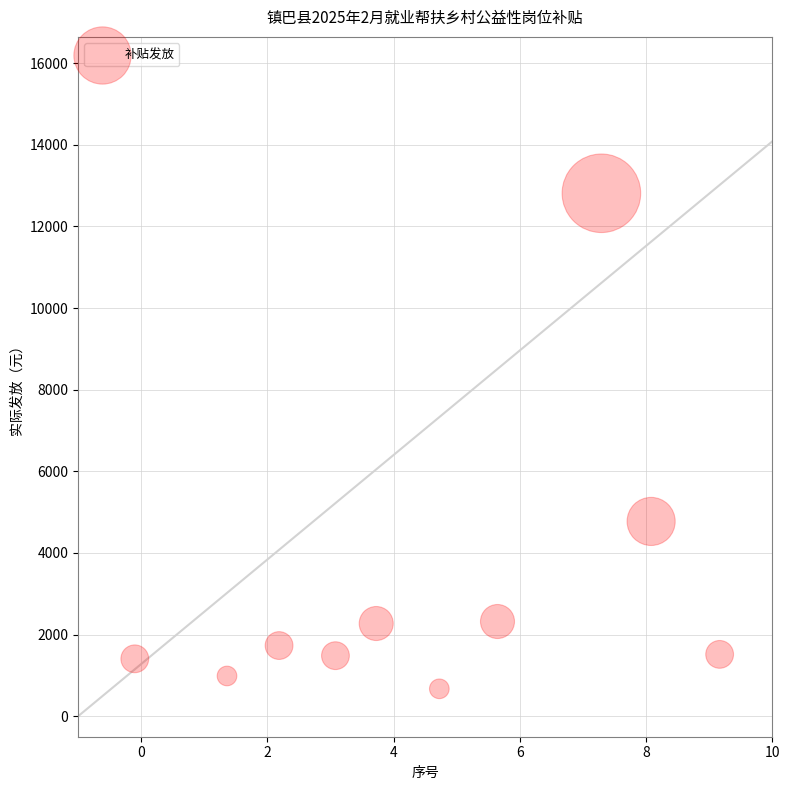

What is the average Y value?

2998.1